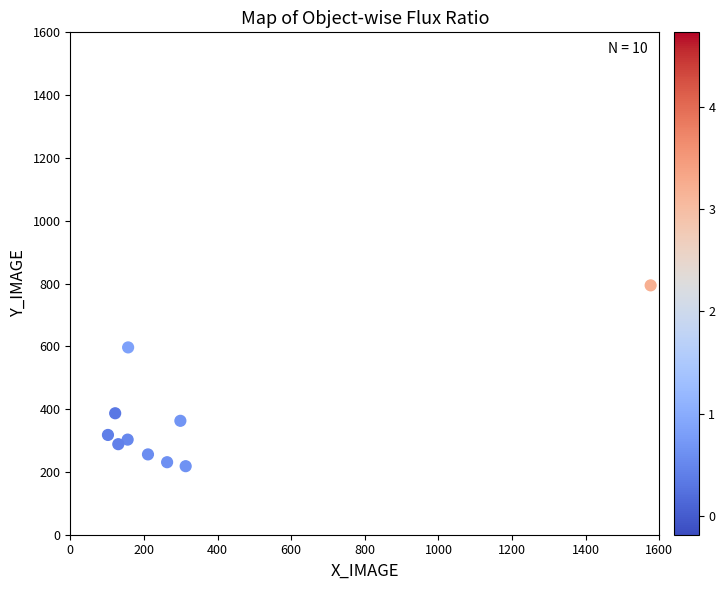

What Y value in the scatter plot is closest to 506?

596.6